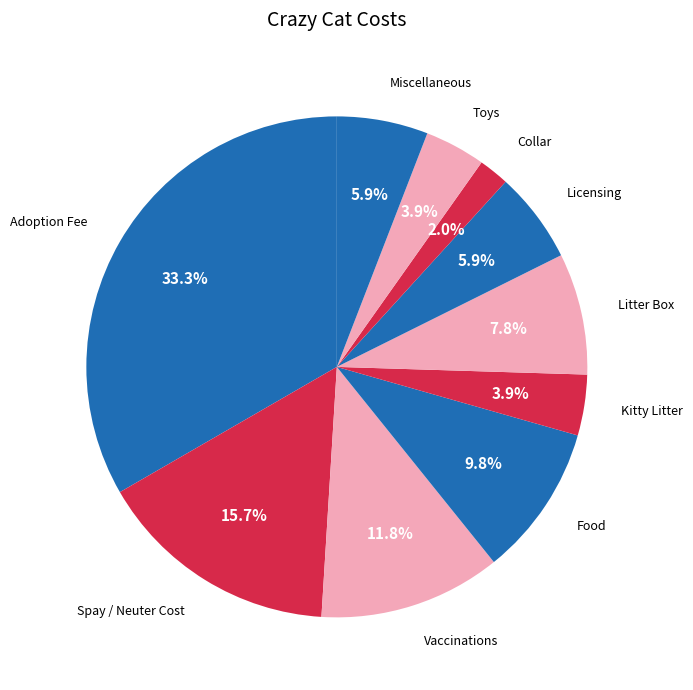

To the nearest percent, what is the difference between the largest and smallest slice percentages?

31%